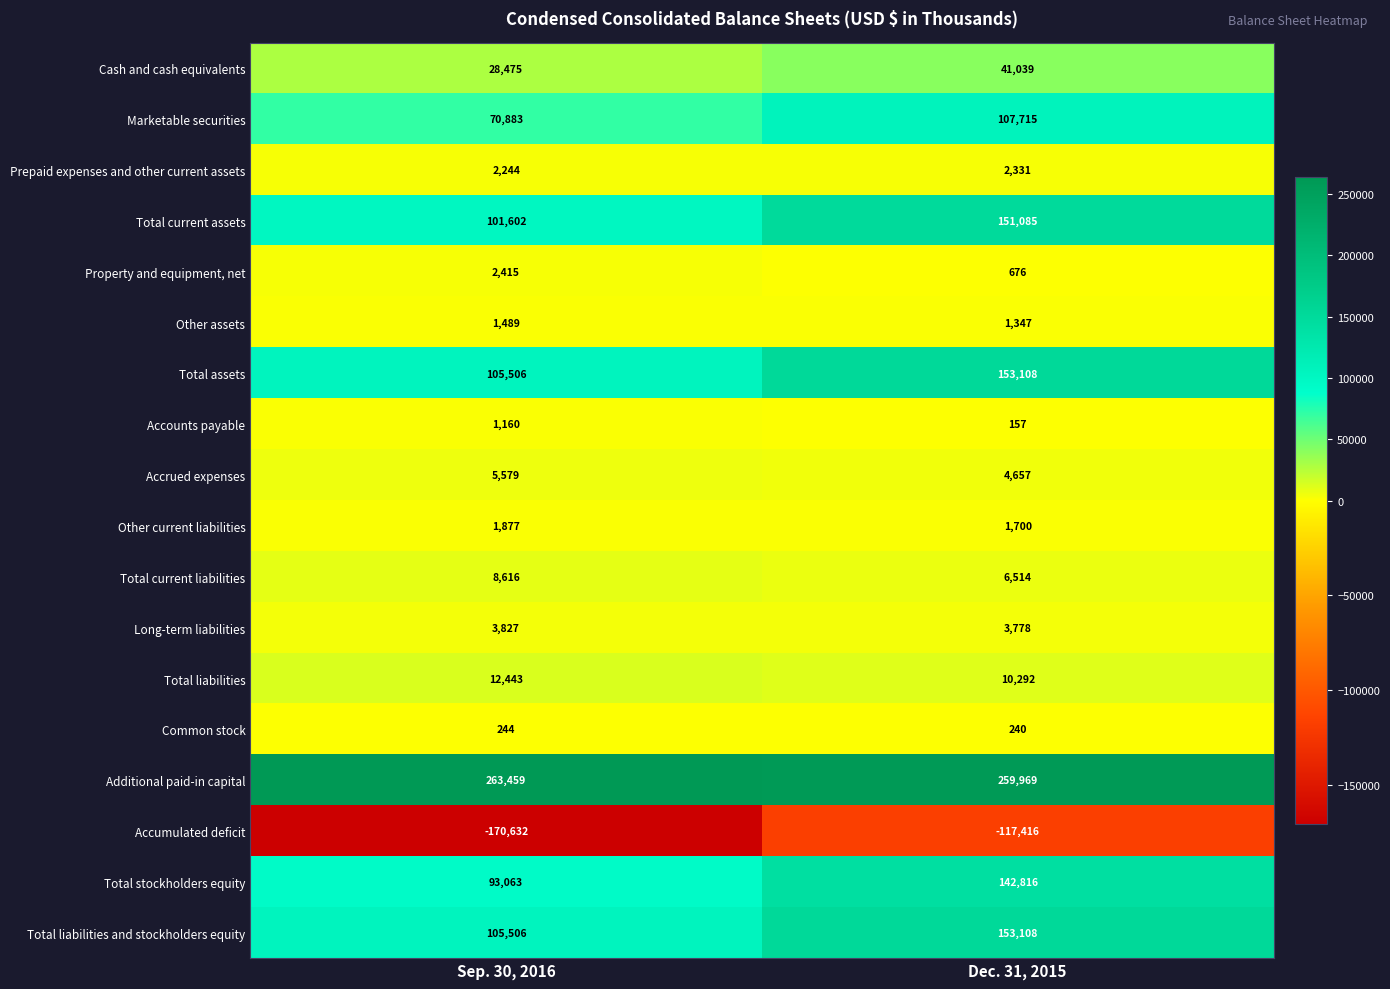

Which category has the lowest value across all series?

Sep. 30, 2016